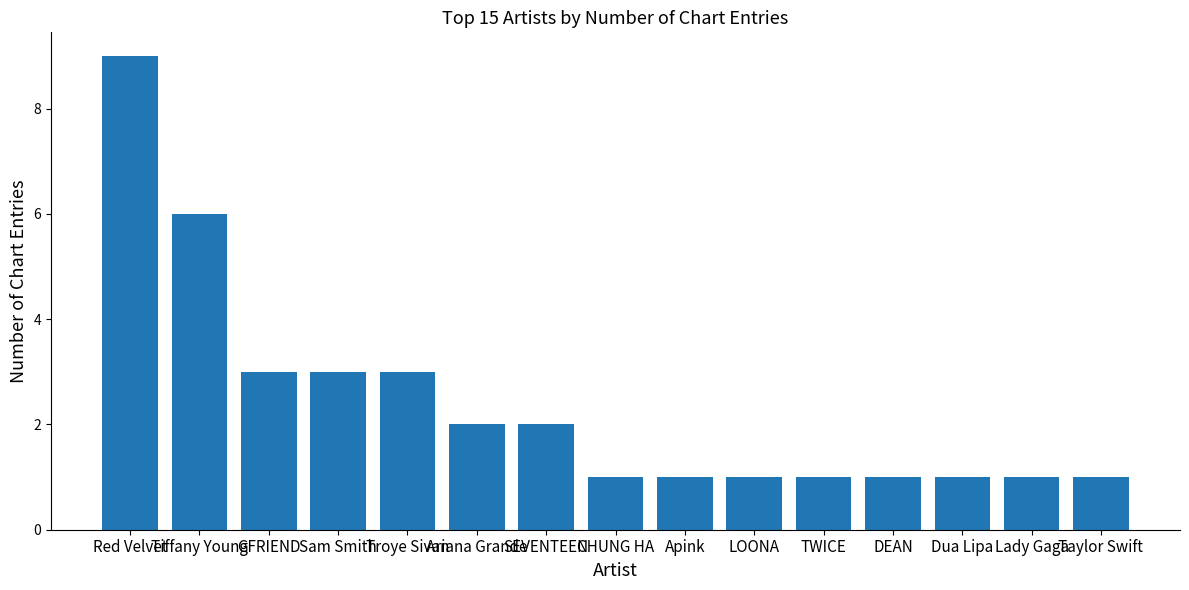

What is the sum of all values?

36